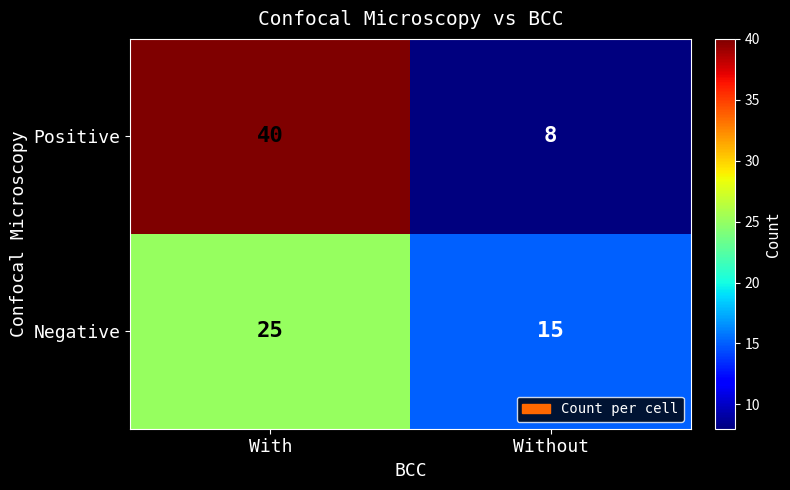

Which series has the largest total across all categories?

Positive